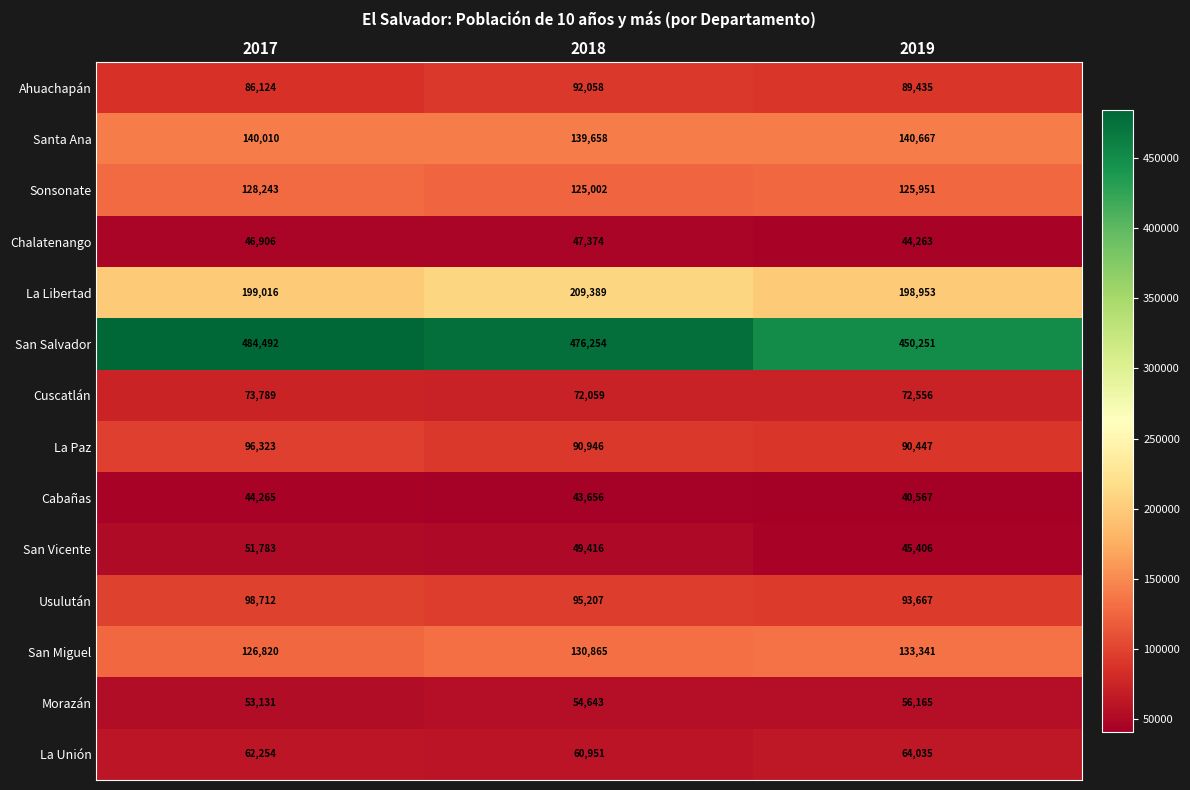

The value of Usulután at 2018 is 158333. True or false?

False